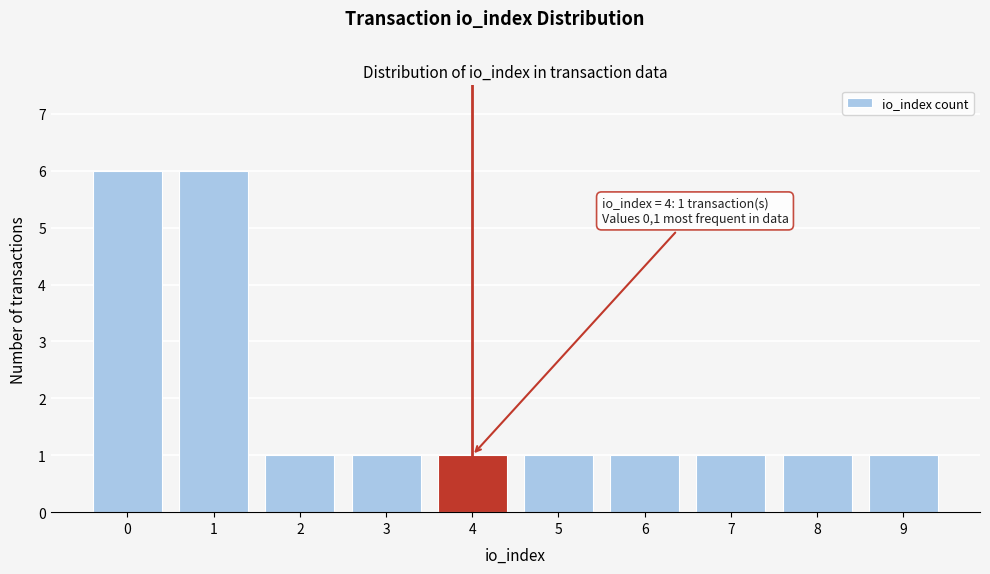

Reading left to right, list all the values displayed in this chart.

0=6	1=6	2=1	3=1	4=1	5=1	6=1	7=1	8=1	9=1